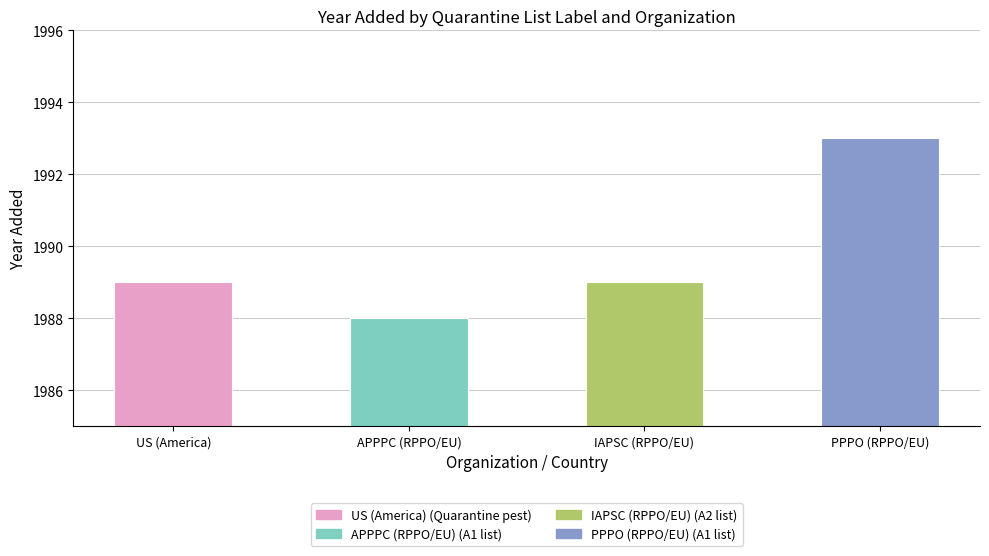

Between APPPC (RPPO/EU) and PPPO (RPPO/EU), which is larger?

PPPO (RPPO/EU)